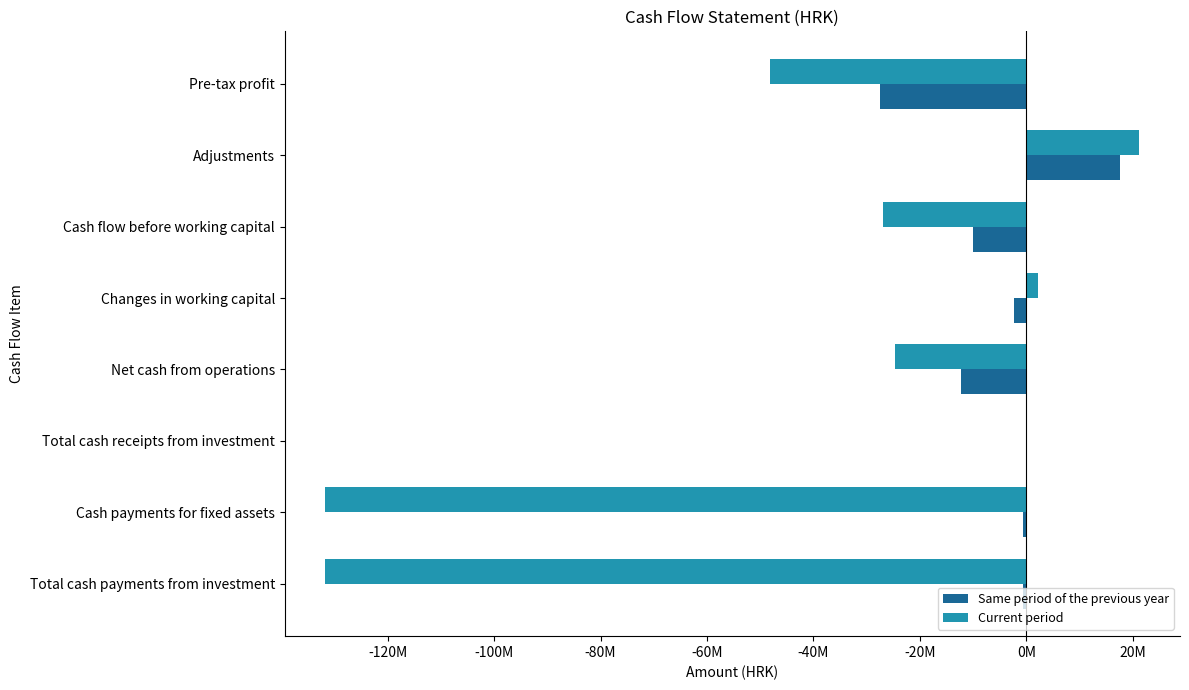

Where is Same period of the previous year nearest to the value -4968614?

Changes in working capital